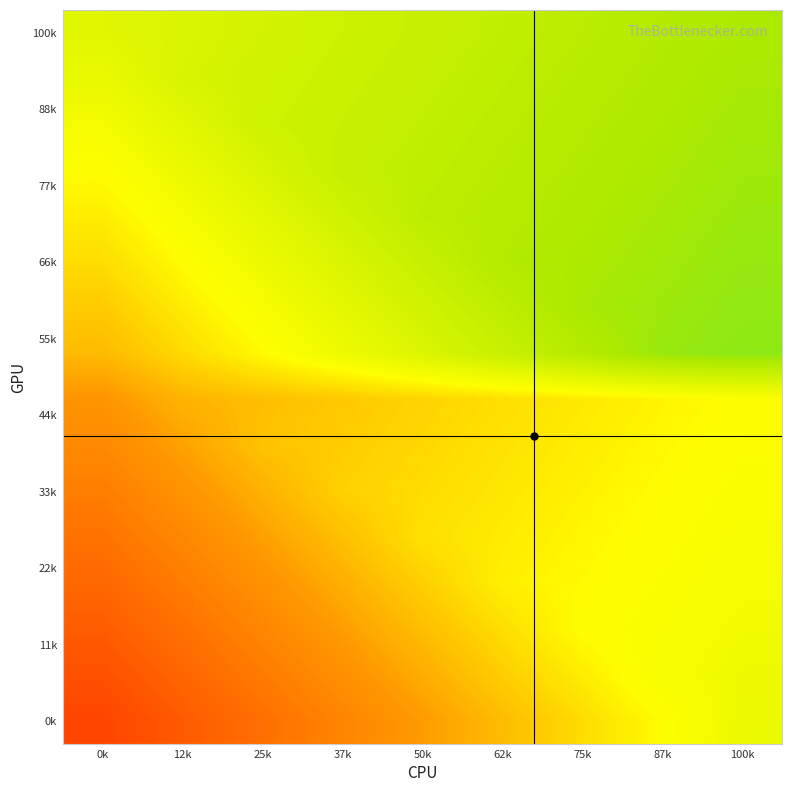

How many distinct data groups are displayed?

16